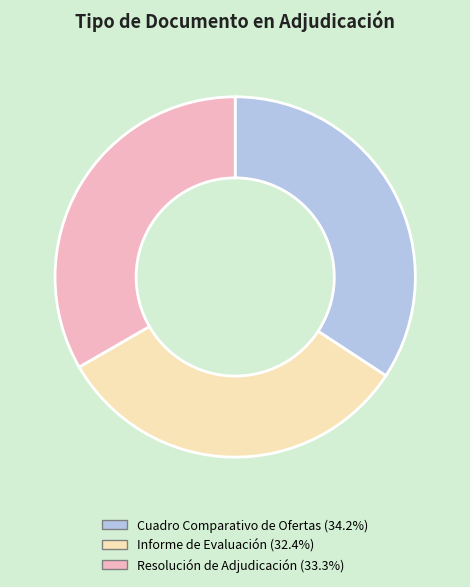

What is the ratio of the value at Resolución de Adjudicación (33.3%) to the value at Informe de Evaluación (32.4%)?

1.0